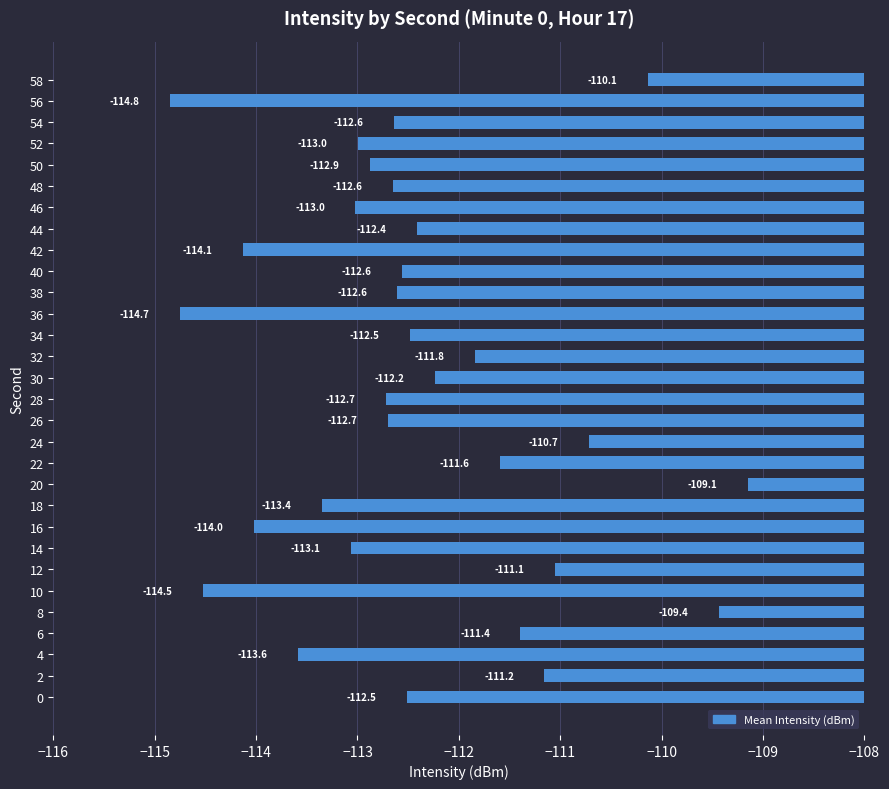

True or false: the data shows -111.4 at 6.

True